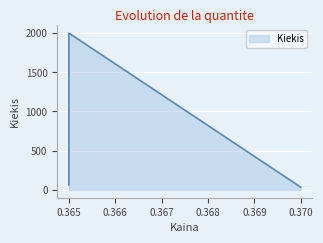

Between 0.37 and 0.365, which is larger?

0.365